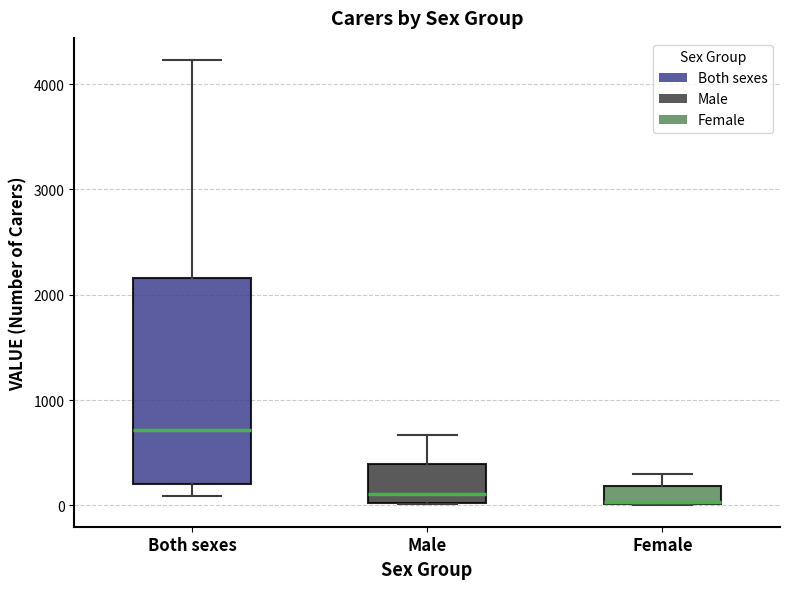

Reading left to right, transcribe this box plot: for each box, give where its median line is, the range the box spans, and where its two whiskers end, as read against the y-axis. The values are not printed on the chart, so give them approximately, as read against the axis.

Both sexes: median 700, box 200 to 2200, whiskers 100 to 4200
Male: median 100, box 0 to 400, whiskers 0 to 700
Female: median 0, box 0 to 200, whiskers 0 to 300